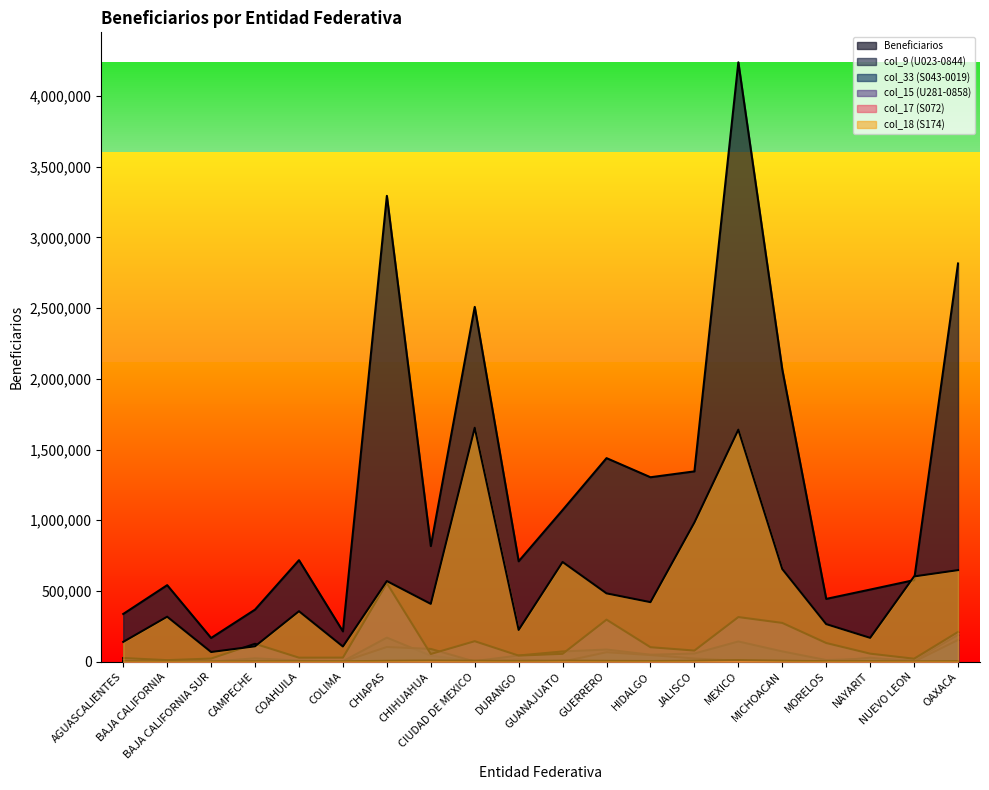

What is the total value across all series at OAXACA?

4018984